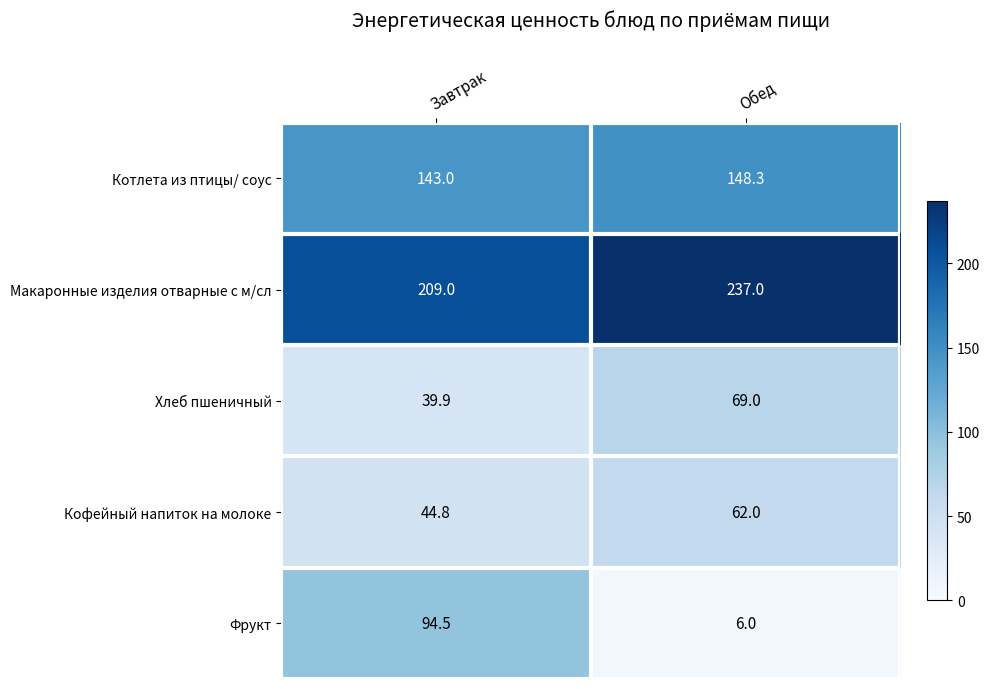

Reading left to right, extract all data points from this chart.

Котлета из птицы/ соус: Завтрак=143.0	Обед=148.3
Макаронные изделия отварные с м/сл: Завтрак=209.0	Обед=237.0
Хлеб пшеничный: Завтрак=39.9	Обед=69.0
Кофейный напиток на молоке: Завтрак=44.8	Обед=62.0
Фрукт: Завтрак=94.5	Обед=6.0